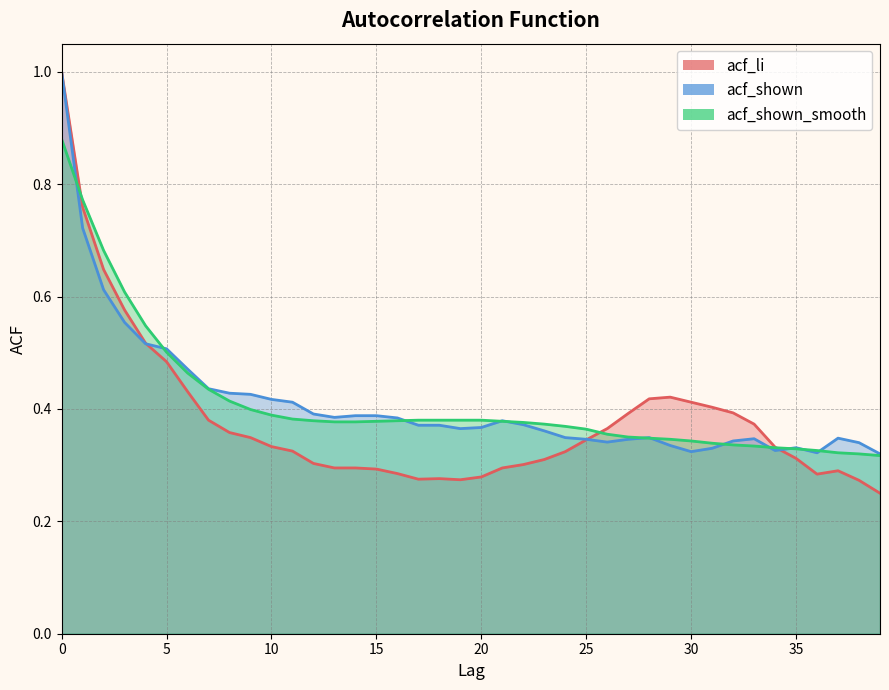

What is the average value of the acf_li series?

0.4